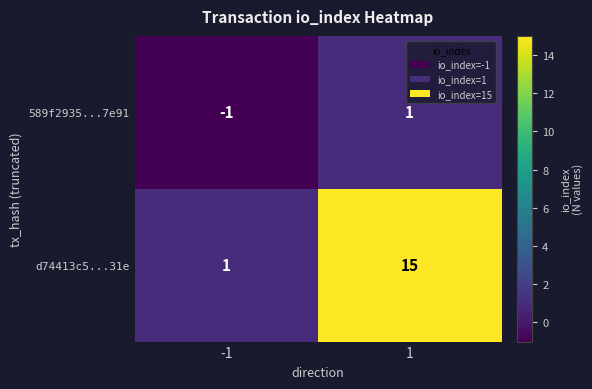

What is the minimum value shown in the chart?

-1